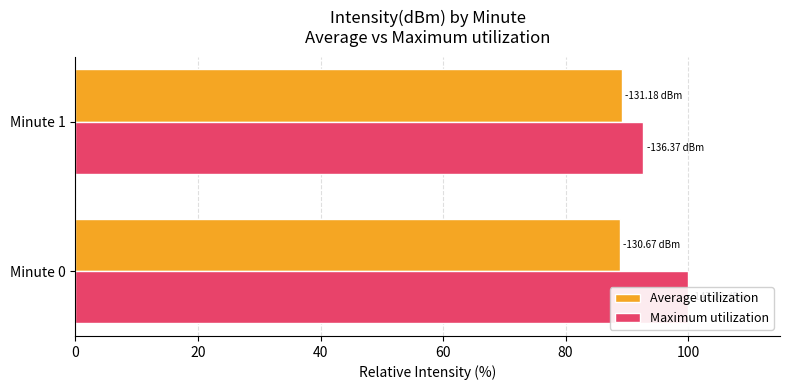

What are all the series names shown in the legend?

Average utilization, Maximum utilization